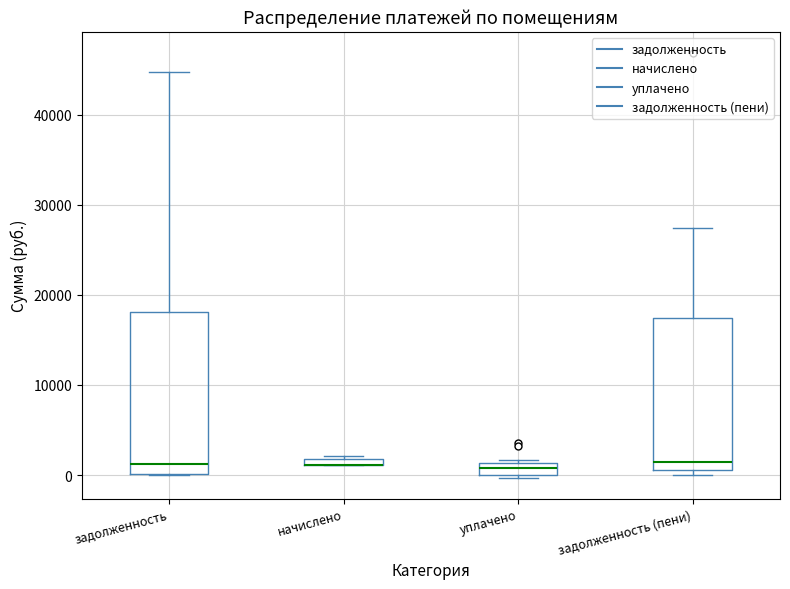

Where is the upper edge of the box for начислено on the y-axis? The values are not printed on the chart, so give them approximately, as read against the axis.

2000